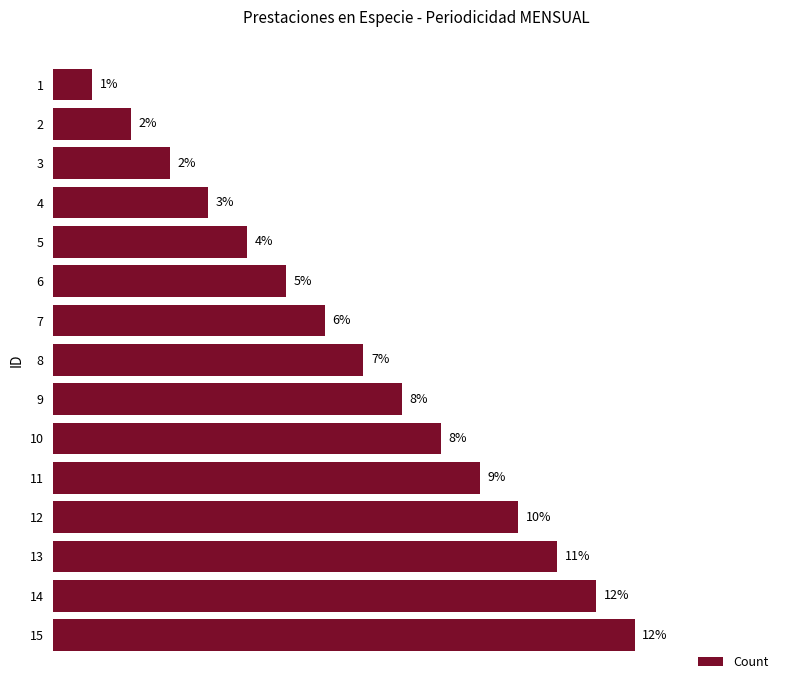

List the labels in order of value, largest first.

15, 14, 13, 12, 11, 10, 9, 8, 7, 6, 5, 4, 3, 2, 1